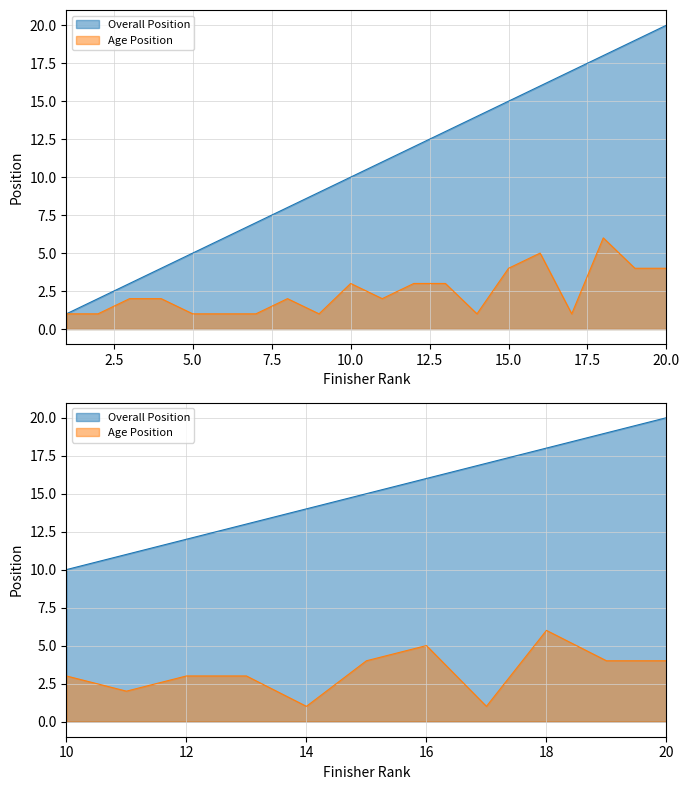

Does the chart display data point markers on the line(s)?

No